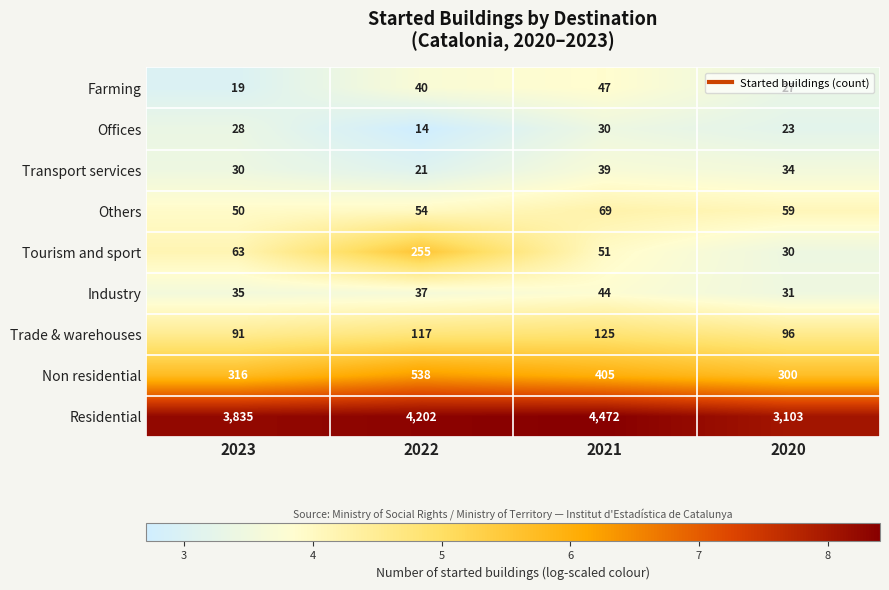

At which category is the sum across all series the highest?

2021